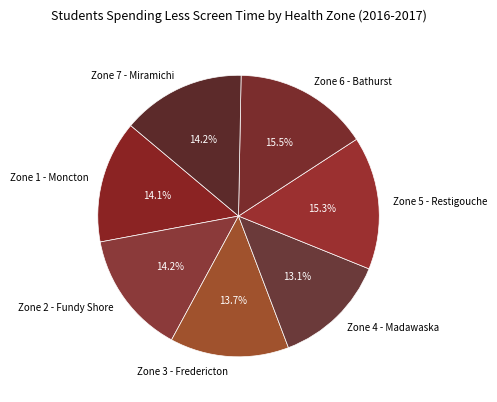

True or false: Zone 1 - Moncton accounts for 14% of the total.

True